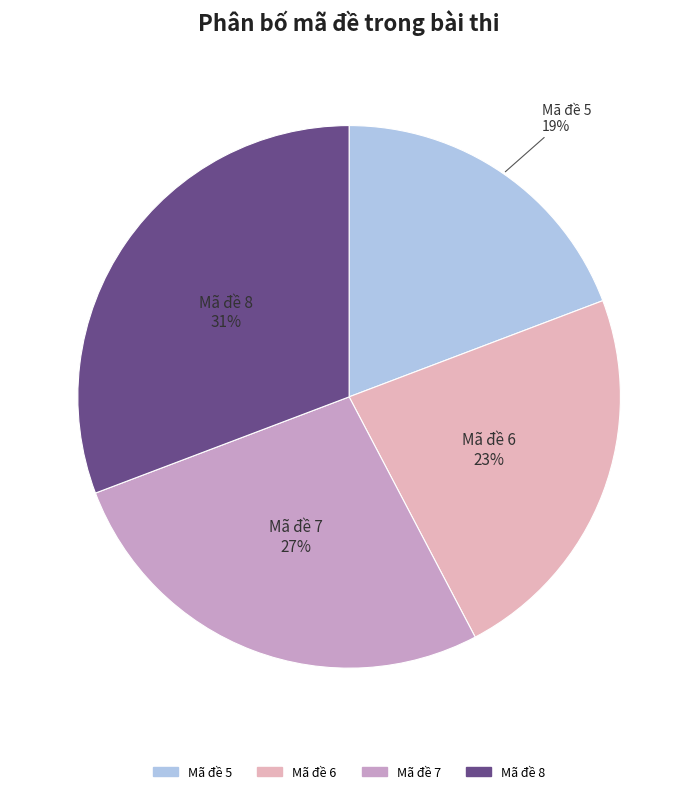

How many slices are in this pie chart?

4